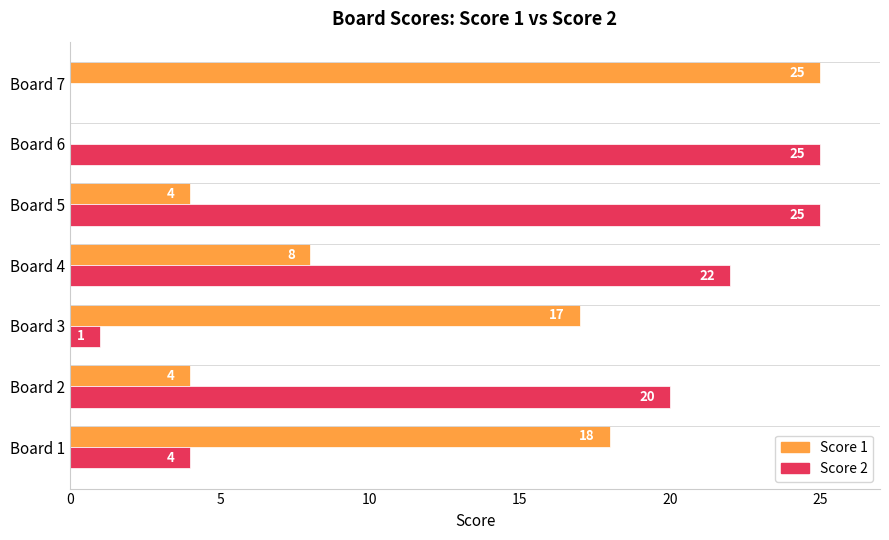

What is the sum of all Score 1 values?

76